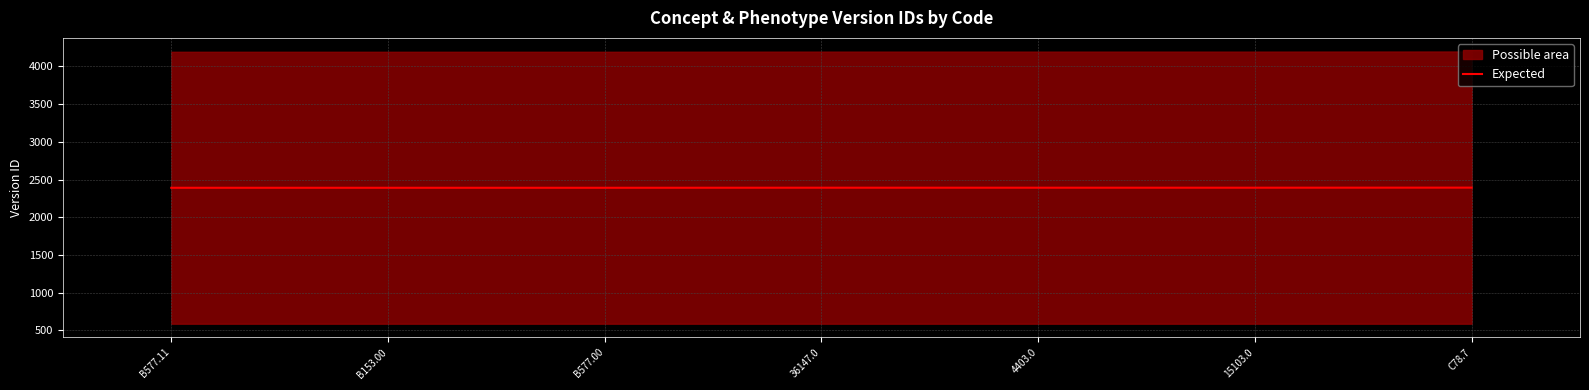

Reading left to right, extract all data points from this chart.

B577.11=2391	B153.00=2391	B577.00=2391	36147.0=2392	4403.0=2392	15103.0=2392	C78.7=2393